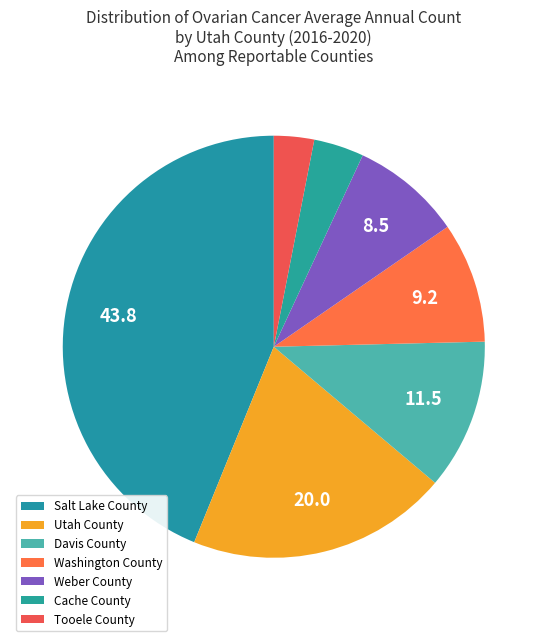

Is Davis County the majority of the pie?

No